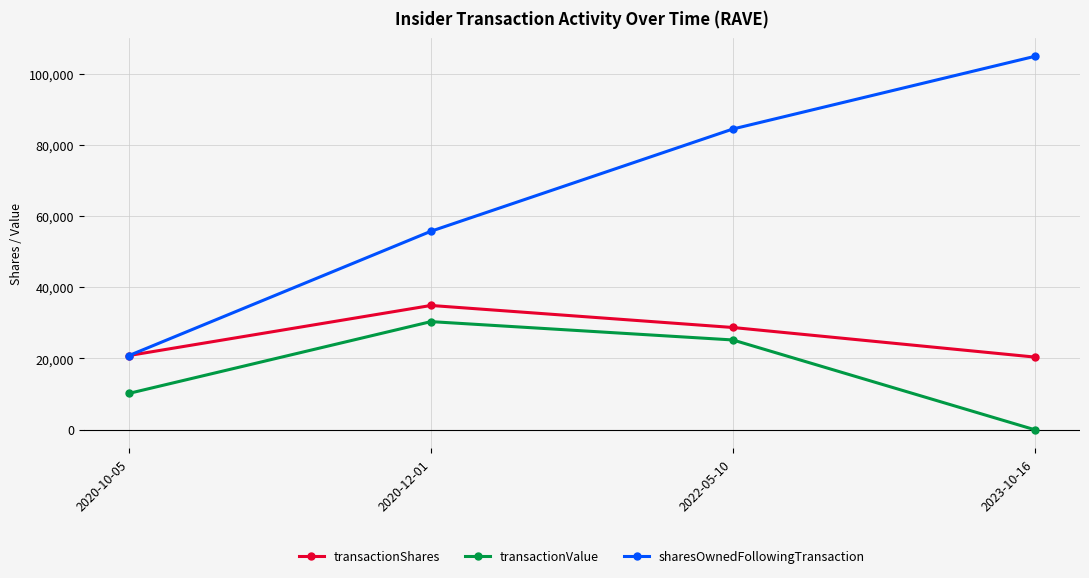

What is the total value across all series at 2022-05-10?

138315